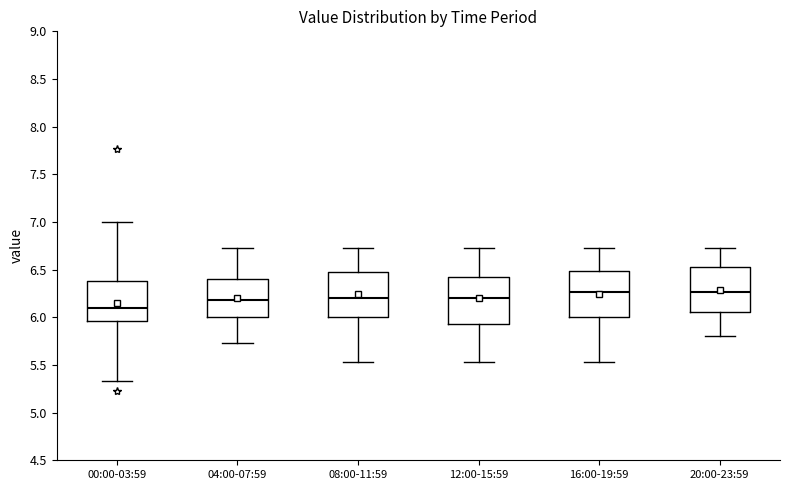

Which box's median line is the lowest?

00:00-03:59